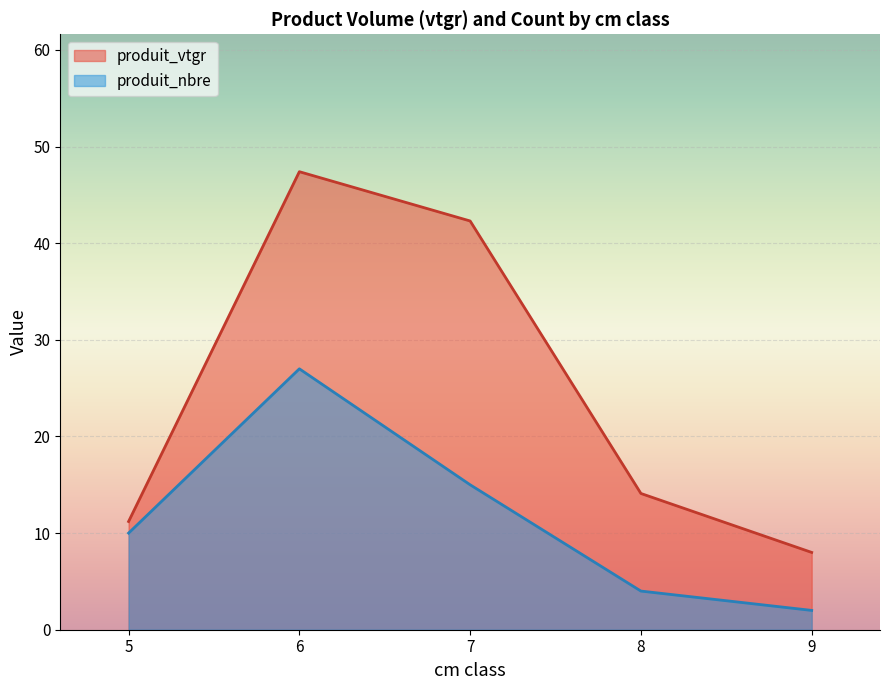

The value of produit_vtgr at 5 is 2.0. True or false?

False